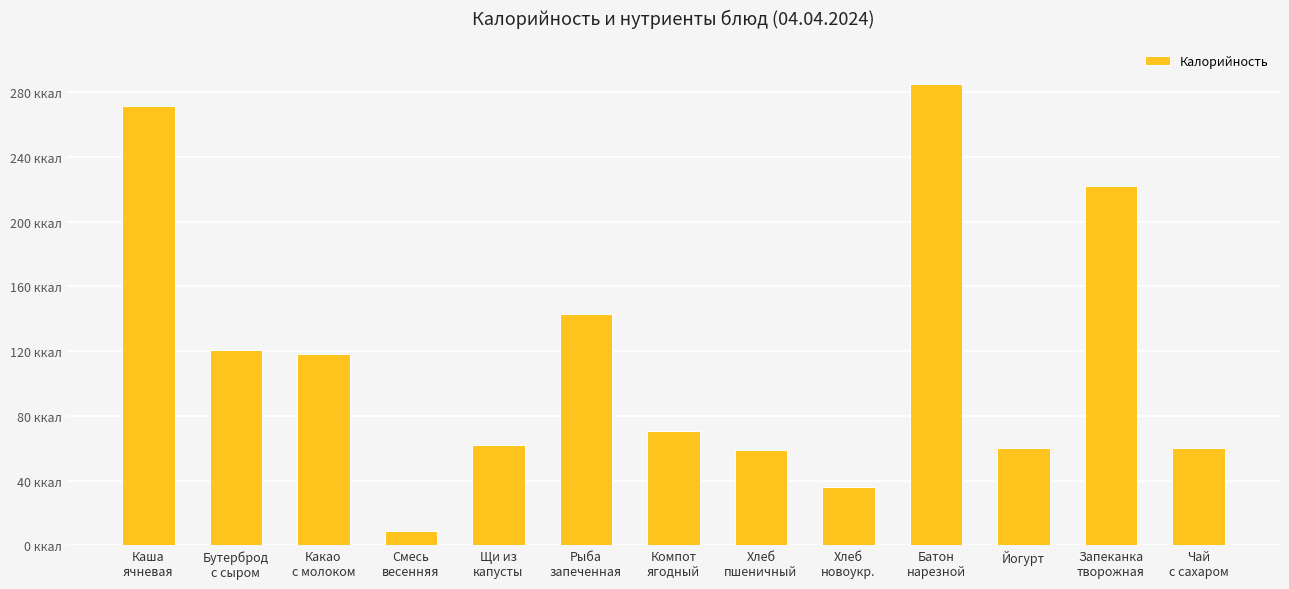

Is it true that the value at Рыба
запеченная is 53.5?

False